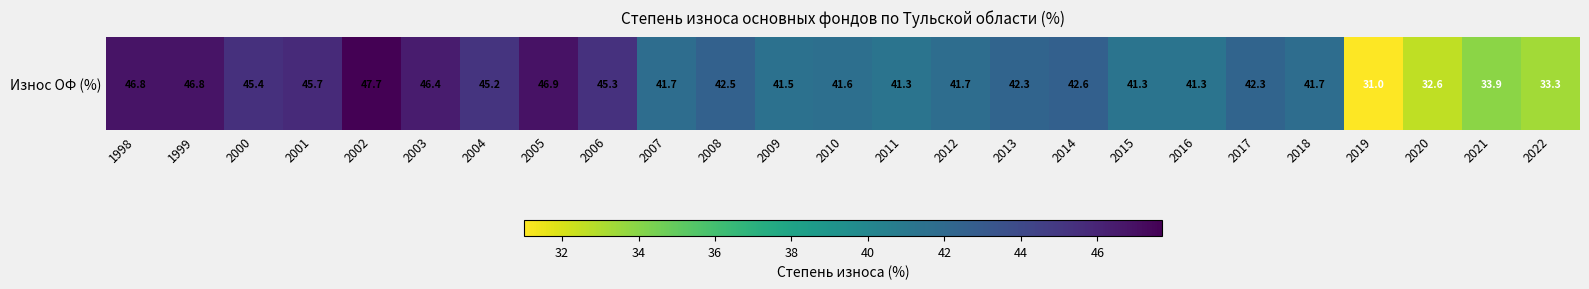

Is it true that the value at 2006 is 13.9?

False